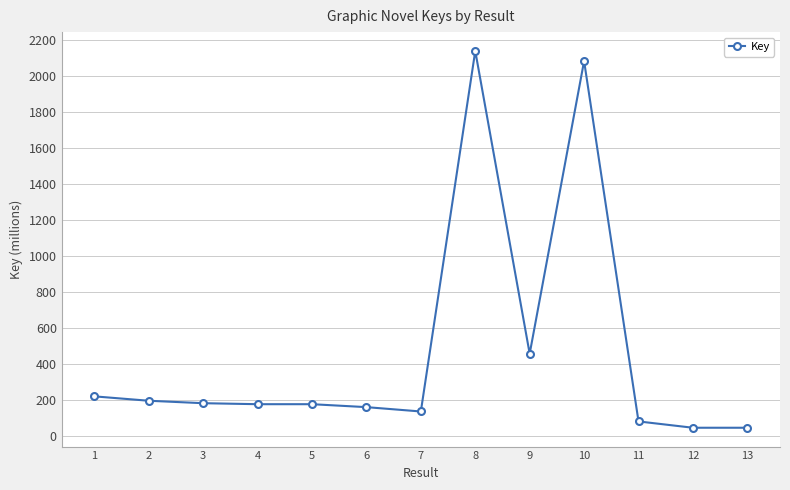

What is the ratio of the value at 7 to the value at 4?

0.8